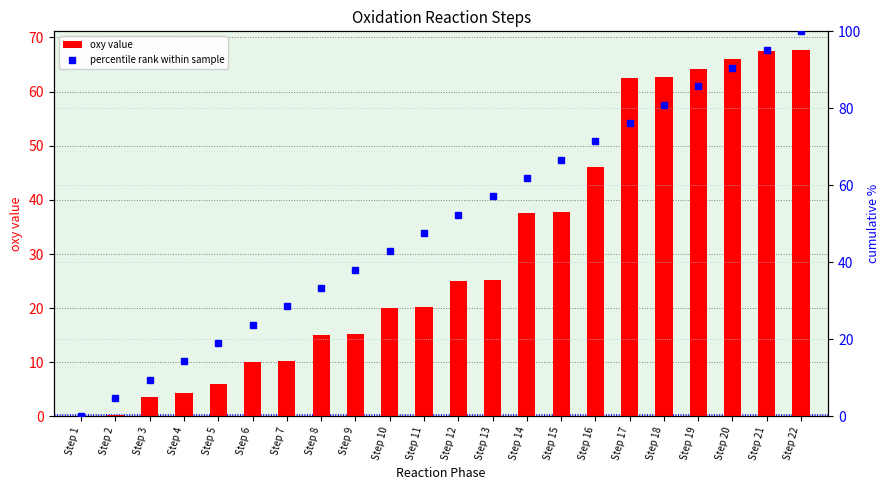

Rank the series at Step 11 from highest to lowest value.

percentile rank within sample, oxy value